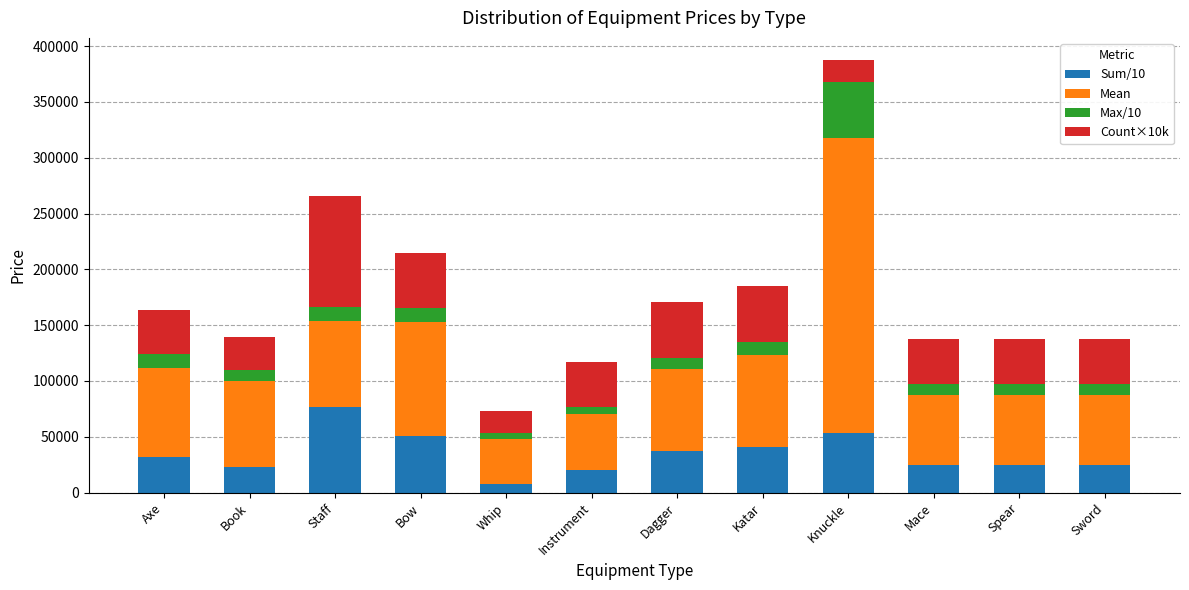

What is the total value across all series at Spear?

137500